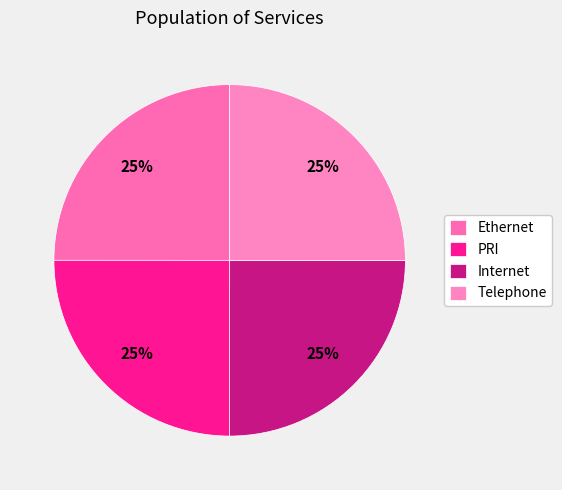

To the nearest percent, what is the average slice percentage?

25%